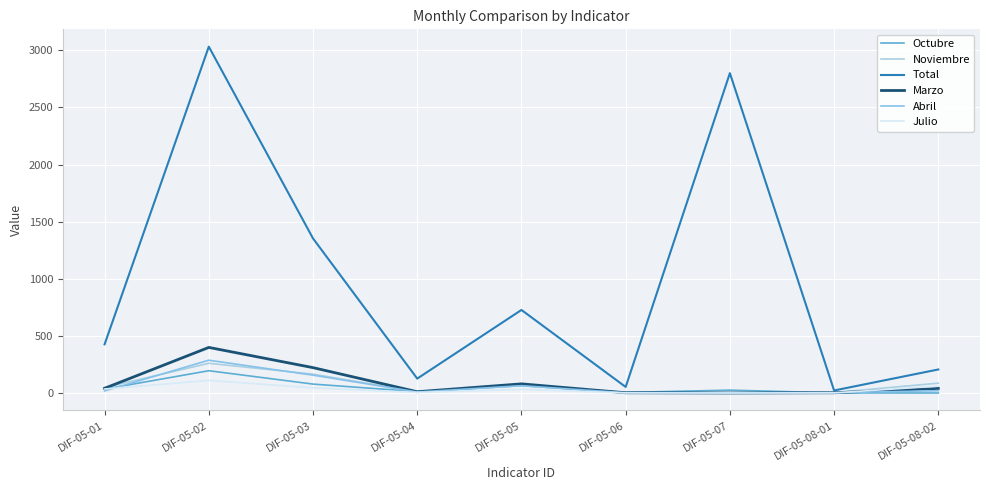

What are all the series names shown in the legend?

Octubre, Noviembre, Total, Marzo, Abril, Julio